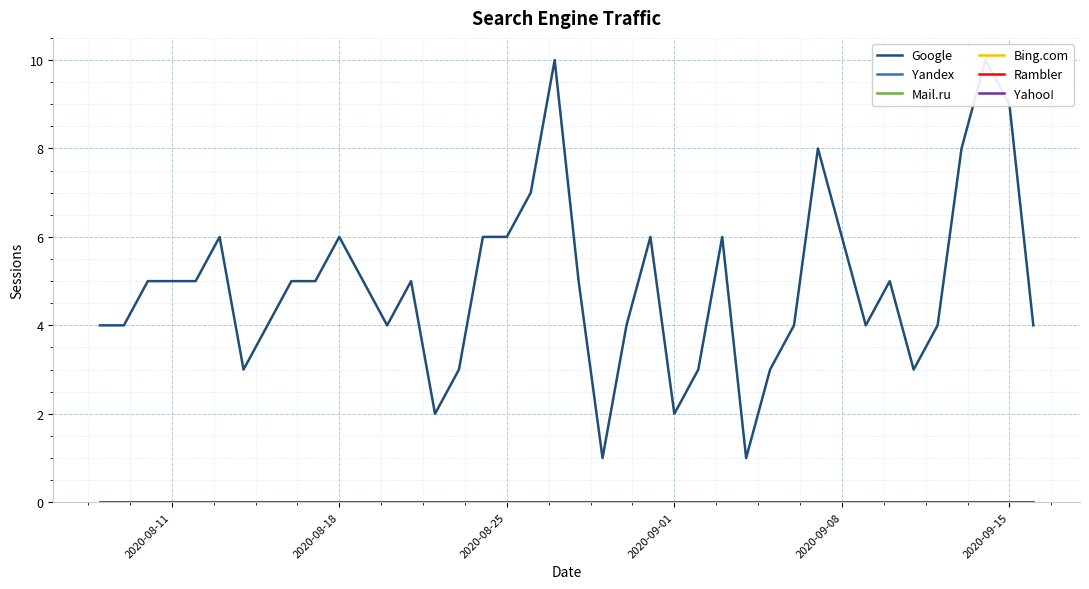

Reading right to left, list all the values displayed in this chart.

Google: 4	9	10	8	4	3	5	4	6	8	4	3	1	6	3	2	6	4	1	5	10	7	6	6	3	2	5	4	5	6	5	5	4	3	6	5	5	5	4	4
Yandex: 0	0	0	0	0	0	0	0	0	0	0	0	0	0	0	0	0	0	0	0	0	0	0	0	0	0	0	0	0	0	0	0	0	0	0	0	0	0	0	0
Mail.ru: 0	0	0	0	0	0	0	0	0	0	0	0	0	0	0	0	0	0	0	0	0	0	0	0	0	0	0	0	0	0	0	0	0	0	0	0	0	0	0	0
Bing.com: 0	0	0	0	0	0	0	0	0	0	0	0	0	0	0	0	0	0	0	0	0	0	0	0	0	0	0	0	0	0	0	0	0	0	0	0	0	0	0	0
Rambler: 0	0	0	0	0	0	0	0	0	0	0	0	0	0	0	0	0	0	0	0	0	0	0	0	0	0	0	0	0	0	0	0	0	0	0	0	0	0	0	0
Yahoo!: 0	0	0	0	0	0	0	0	0	0	0	0	0	0	0	0	0	0	0	0	0	0	0	0	0	0	0	0	0	0	0	0	0	0	0	0	0	0	0	0